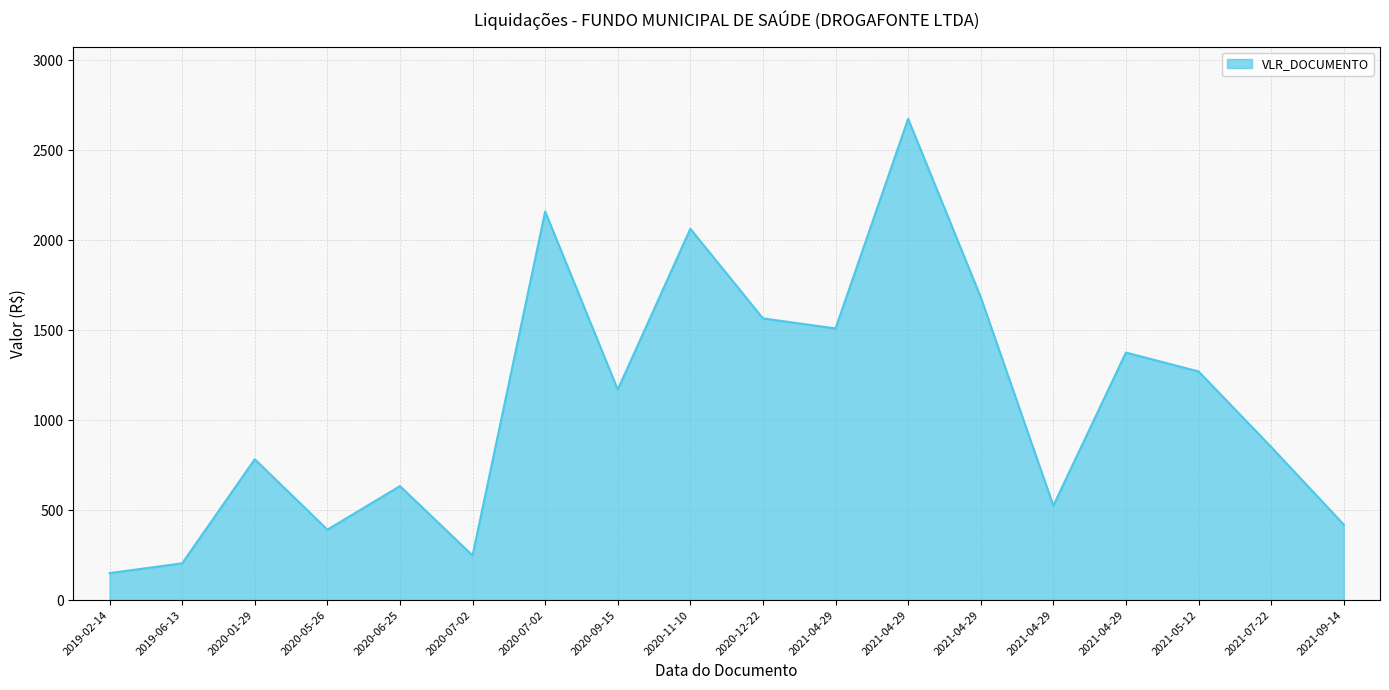

Which category has the highest value across all series?

2021-04-29